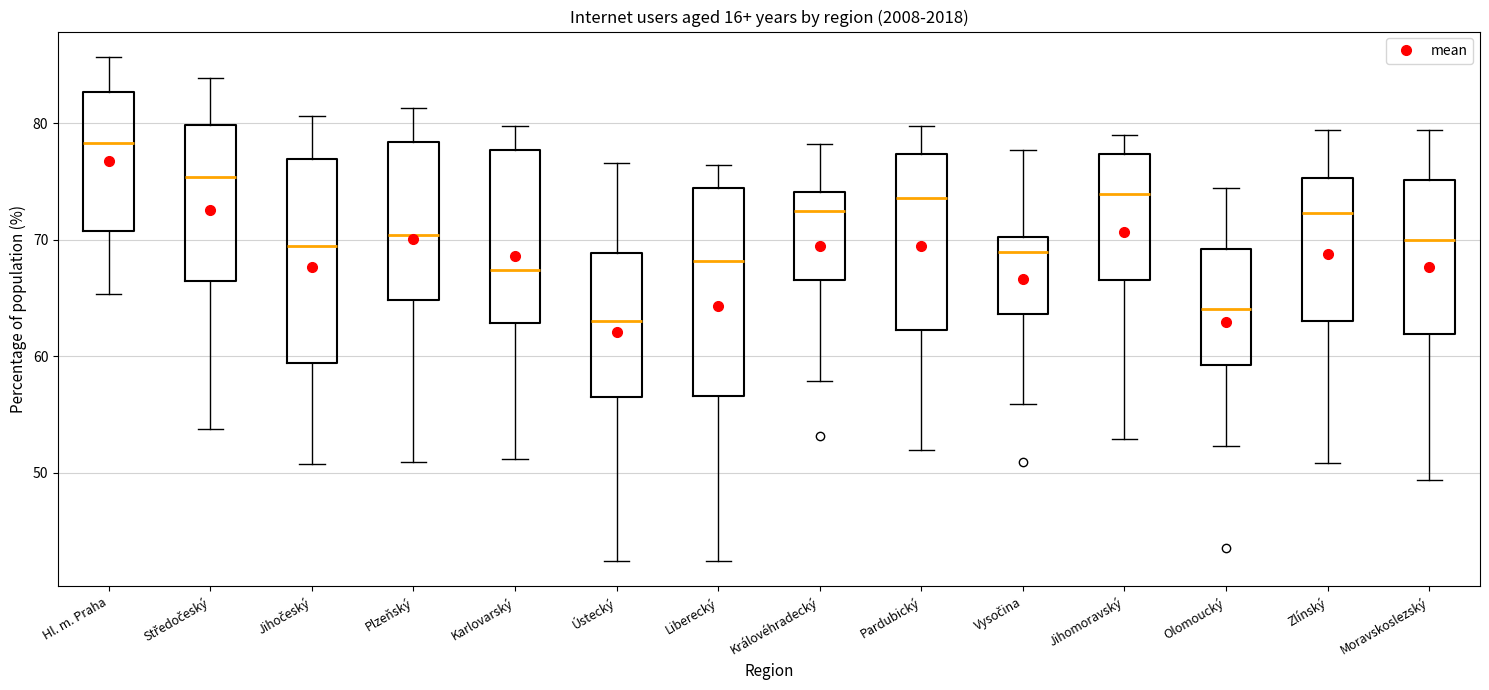

Where does the upper whisker of the box for Vysočina end on the y-axis? The values are not printed on the chart, so give them approximately, as read against the axis.

78